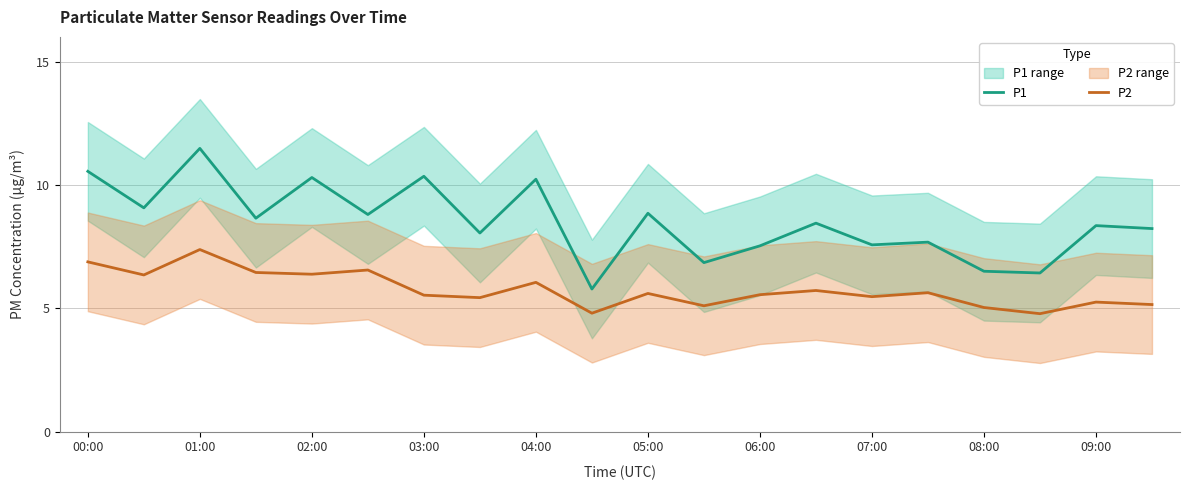

What is the difference between the P1 values at 08:00 and 04:00?

3.7